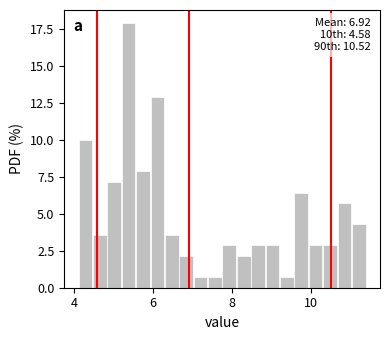

Around what value on the x-axis is the tallest bar? Give the approximate position of its centre, as read against the axis.

5.4